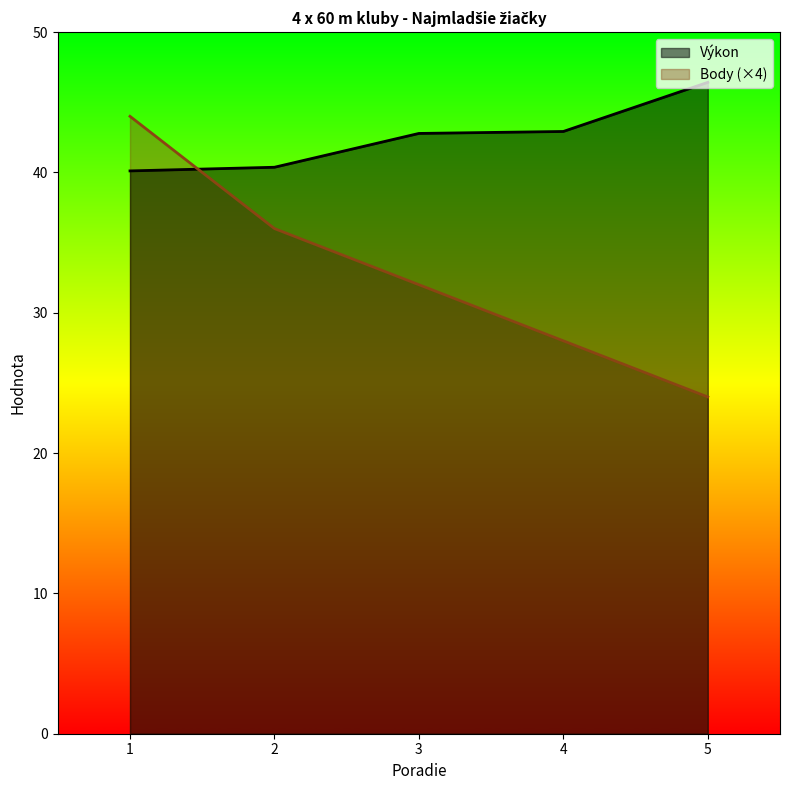

Where does the Výkon series first go above 42?

3